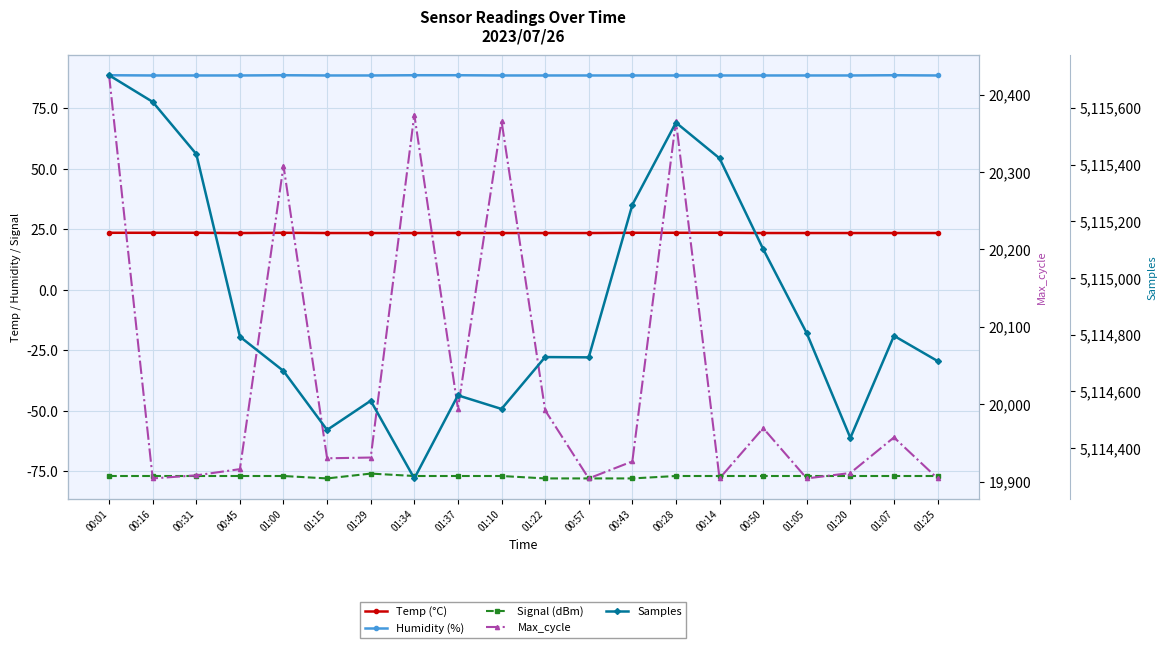

Reading left to right, transcribe all the data shown in this chart.

Temp (°C): 23.5	23.5	23.5	23.4	23.5	23.4	23.4	23.4	23.4	23.4	23.4	23.4	23.5	23.5	23.5	23.4	23.4	23.4	23.4	23.4
Humidity (%): 88.6	88.5	88.5	88.5	88.6	88.5	88.5	88.6	88.6	88.5	88.5	88.5	88.5	88.5	88.5	88.5	88.5	88.5	88.6	88.5
Signal (dBm): -77.0	-77.0	-77.0	-77.0	-77.0	-78.0	-76.0	-77.0	-77.0	-77.0	-78.0	-78.0	-78.0	-77.0	-77.0	-77.0	-77.0	-77.0	-77.0	-77.0
Max_cycle: 20425.0	19904.0	19908.0	19916.0	20308.0	19930.0	19931.0	20374.0	19994.0	20366.0	19992.0	19904.0	19926.0	20366.0	19904.0	19969.0	19904.0	19911.0	19957.0	19904.0
Samples: 5115715.0	5115621.0	5115437.0	5114793.0	5114672.0	5114464.0	5114567.0	5114293.0	5114586.0	5114538.0	5114721.0	5114720.0	5115258.0	5115548.0	5115422.0	5115102.0	5114805.0	5114436.0	5114796.0	5114707.0